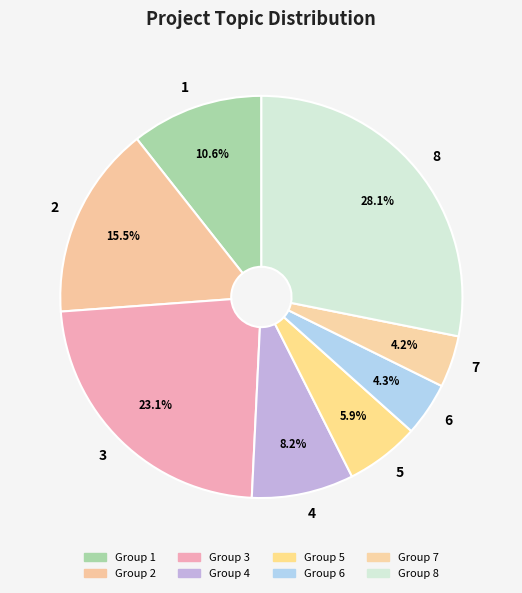

True or false: 2 accounts for 30% of the total.

False